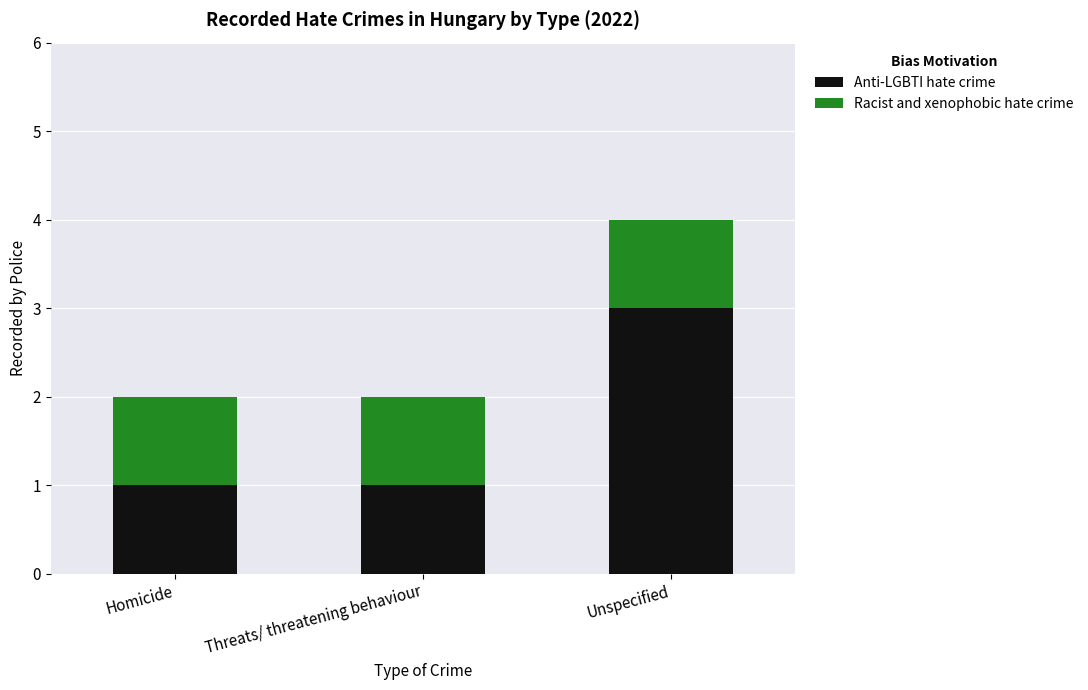

What is the highest value of the Anti-LGBTI hate crime series?

3